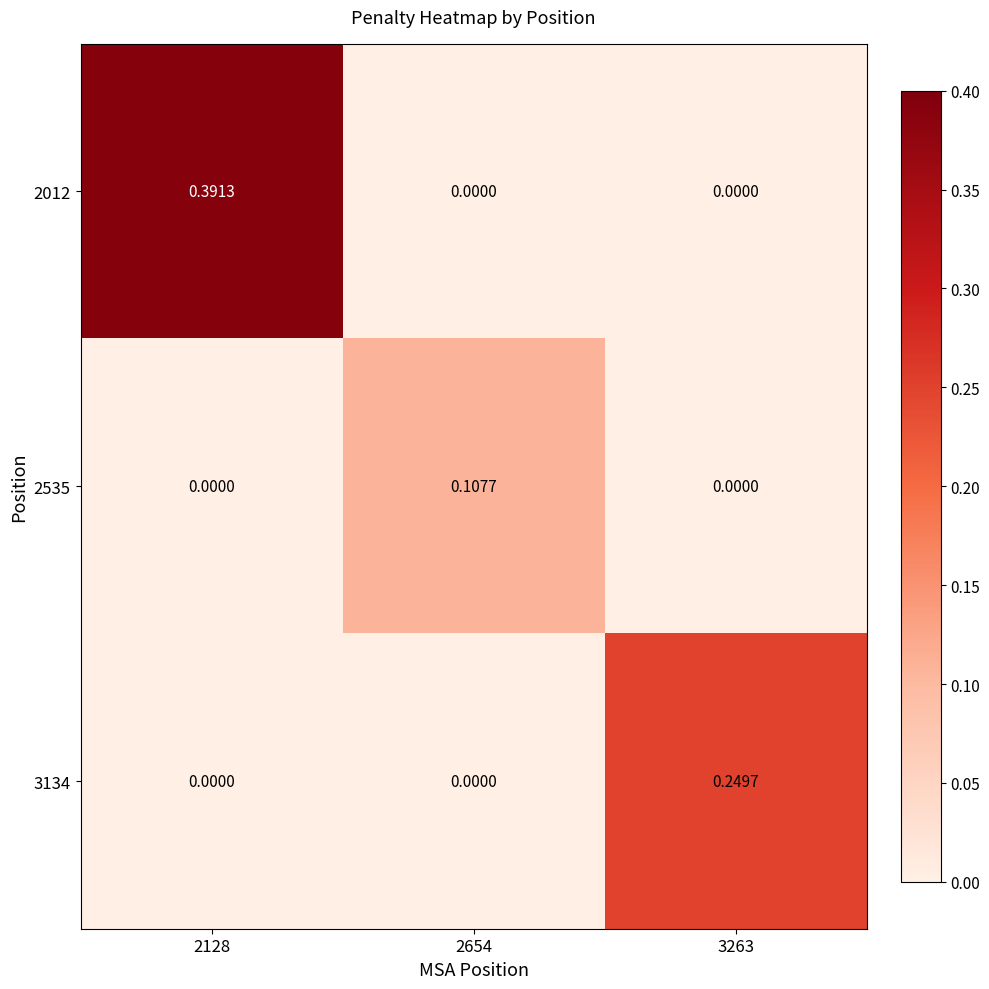

Is the value of 2535 at 2654 greater than the value of 3134 at 2128?

Yes